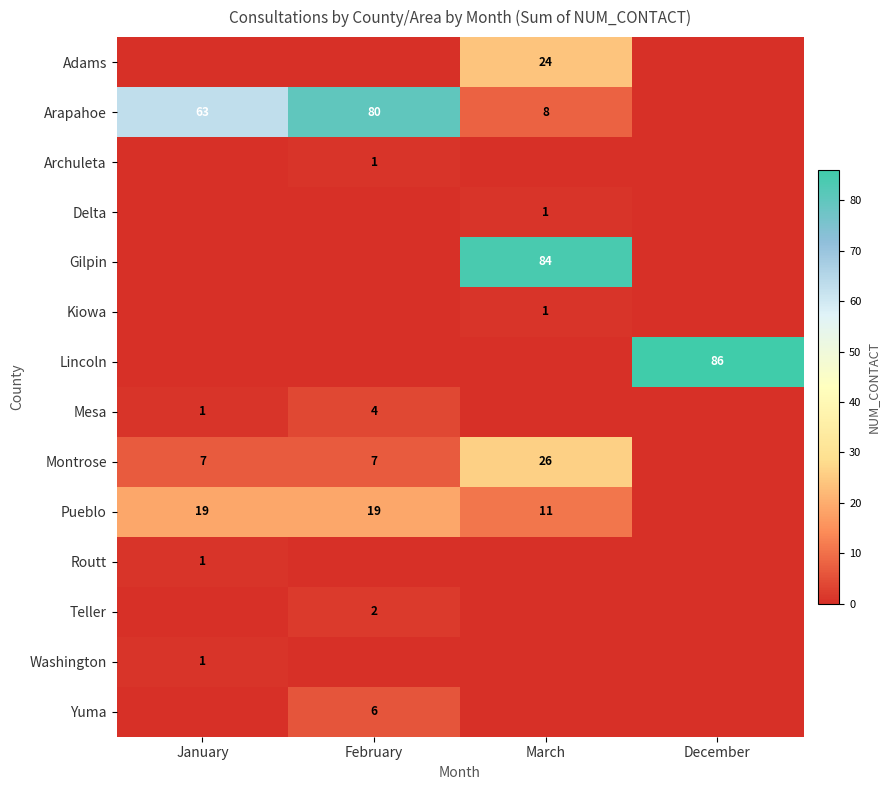

The value of Pueblo at January is 12. True or false?

False